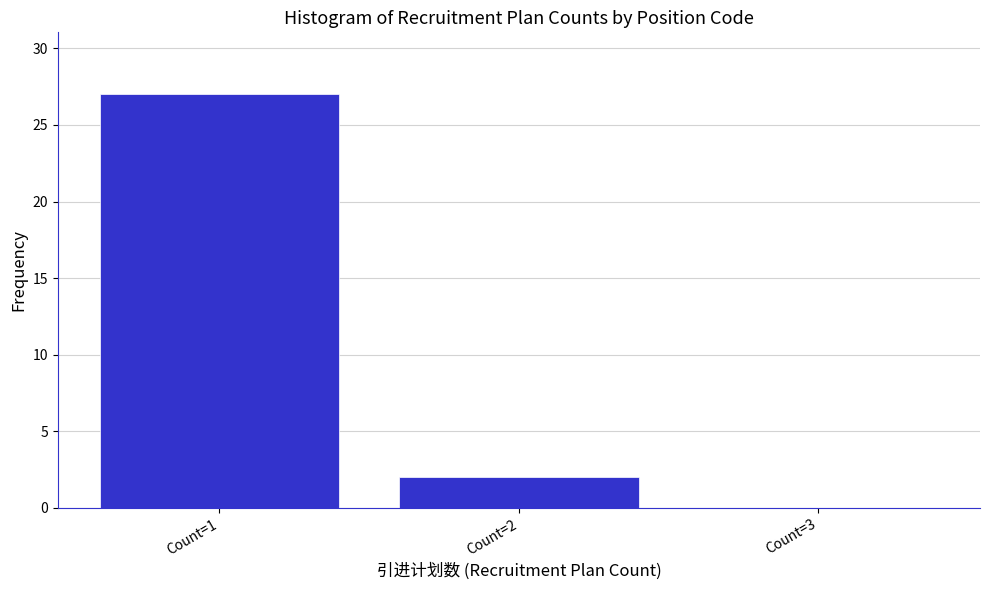

What is the height of the bar covering 1.5 to 2.5 on the x-axis? The values are not printed on the chart, so give them approximately, as read against the axis.

2